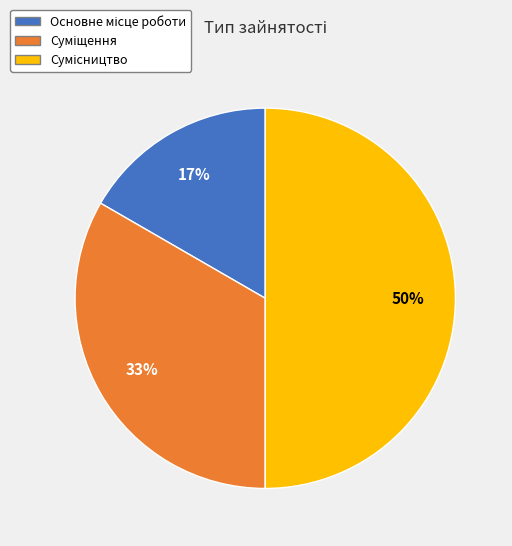

To the nearest percent, what is the difference between the largest and smallest slice percentages?

33%